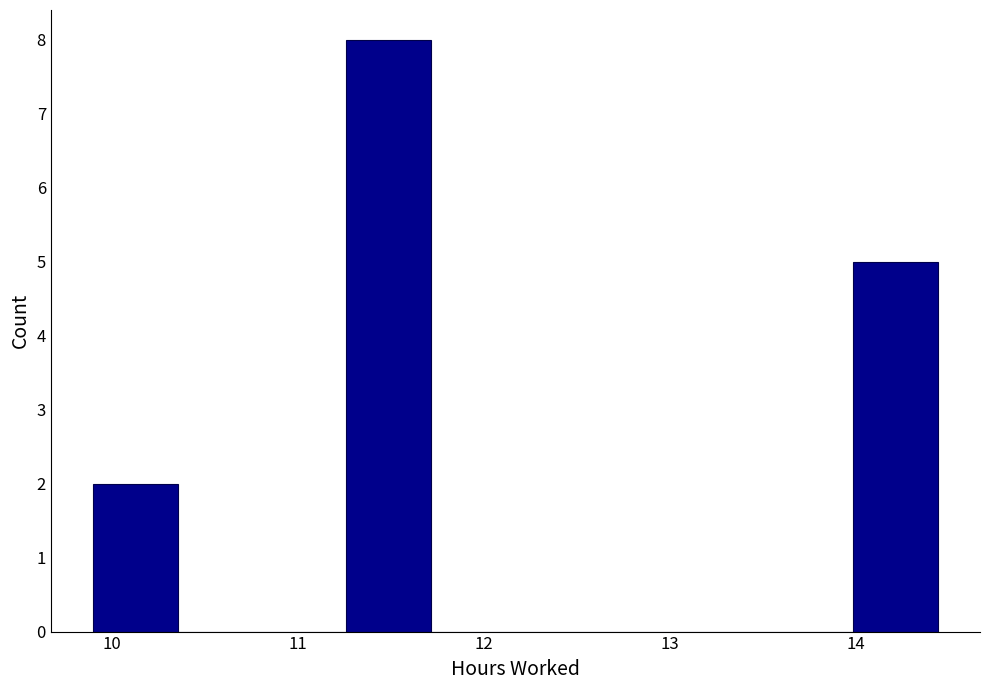

What is the height of the bar covering 14.0 to 14.4 on the x-axis? Neither the bar edges nor the heights are printed on the chart, so give them approximately, as read against the axes.

5